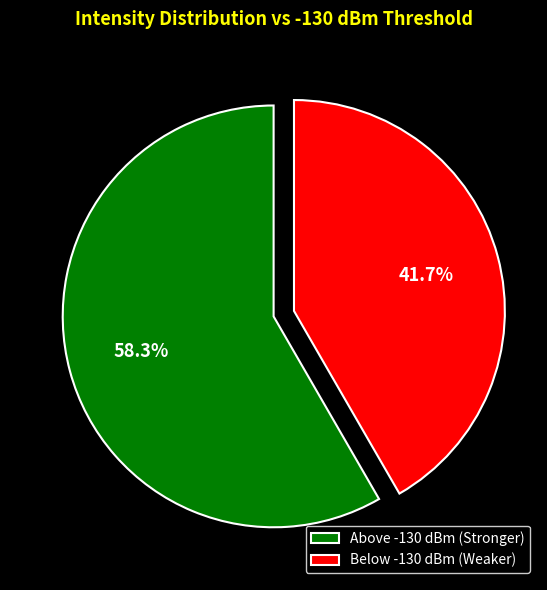

Does Above -130 dBm (Stronger) represent more than half of the total?

Yes